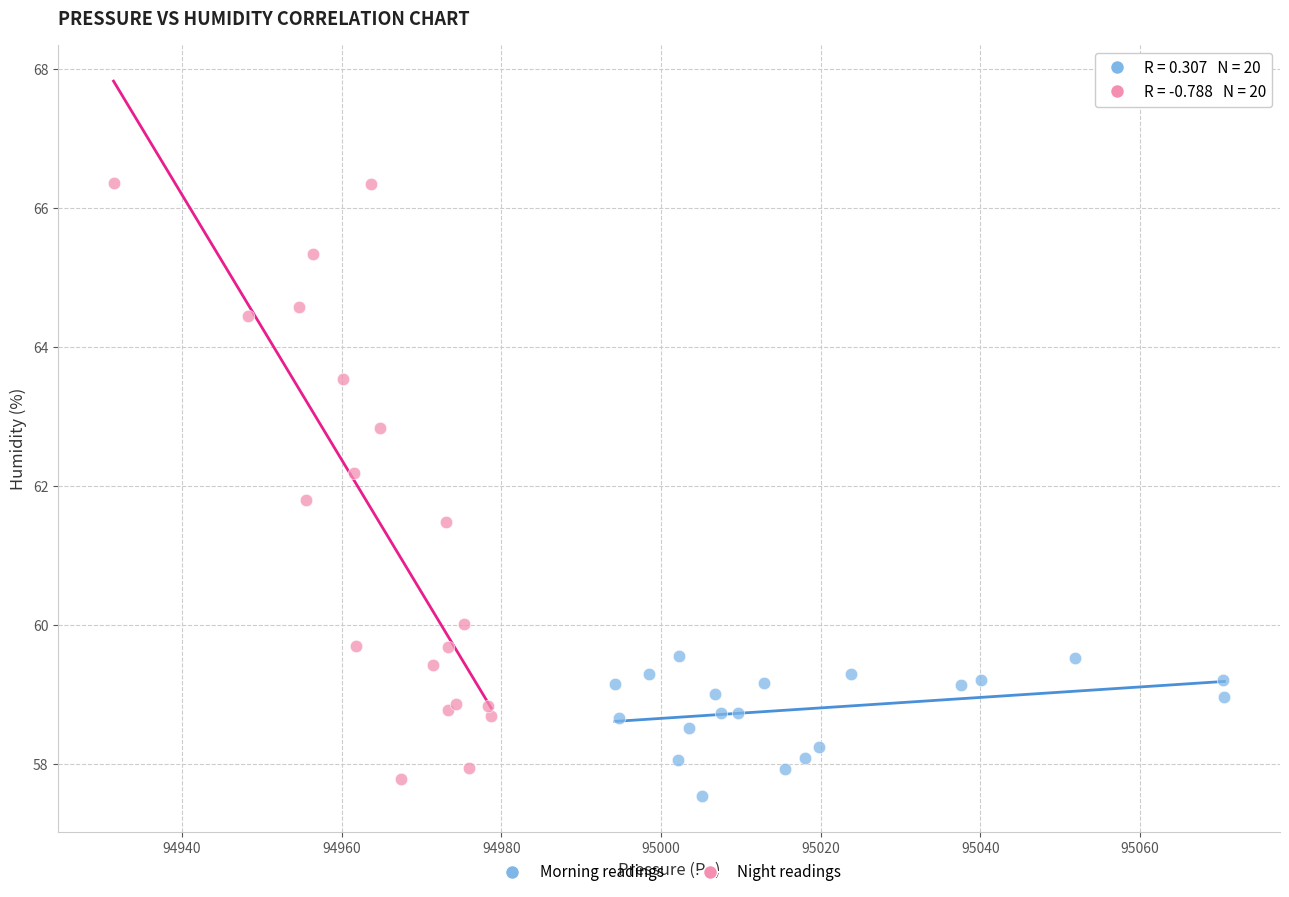

Which series reaches the maximum Y coordinate?

Night readings